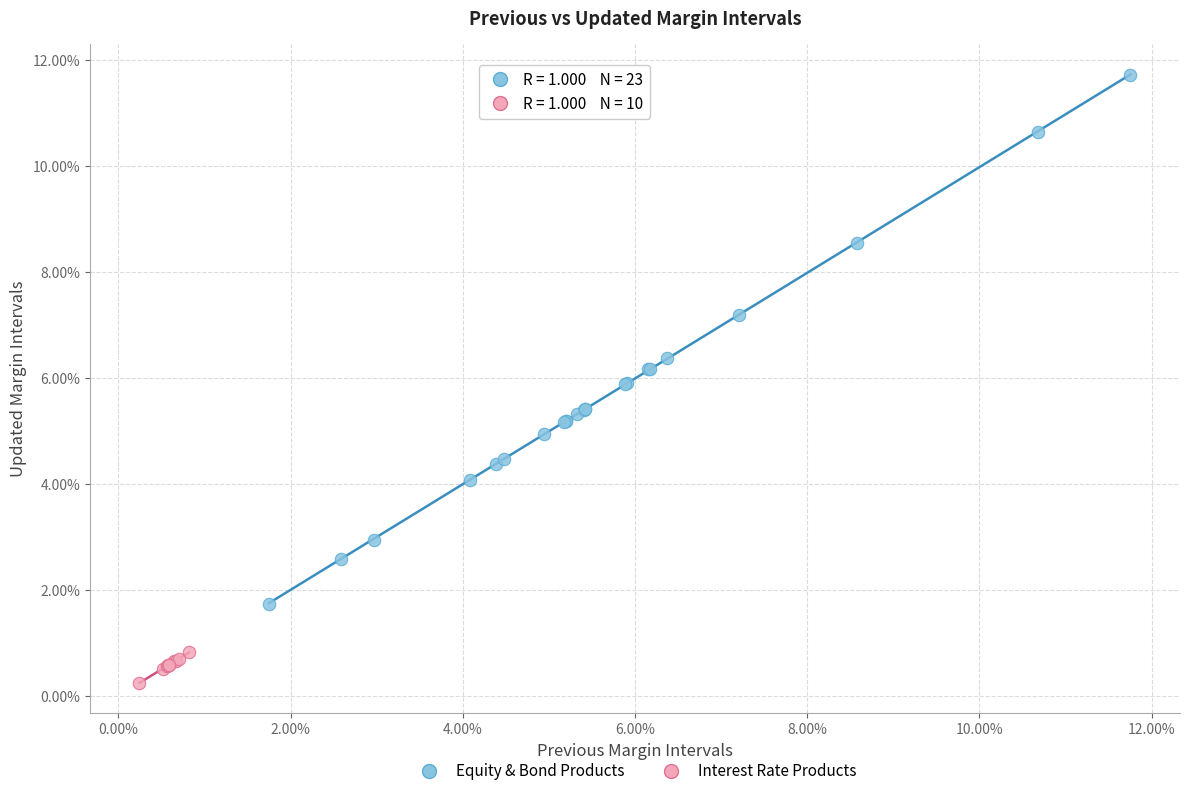

Which series reaches the minimum Y coordinate?

Interest Rate Products